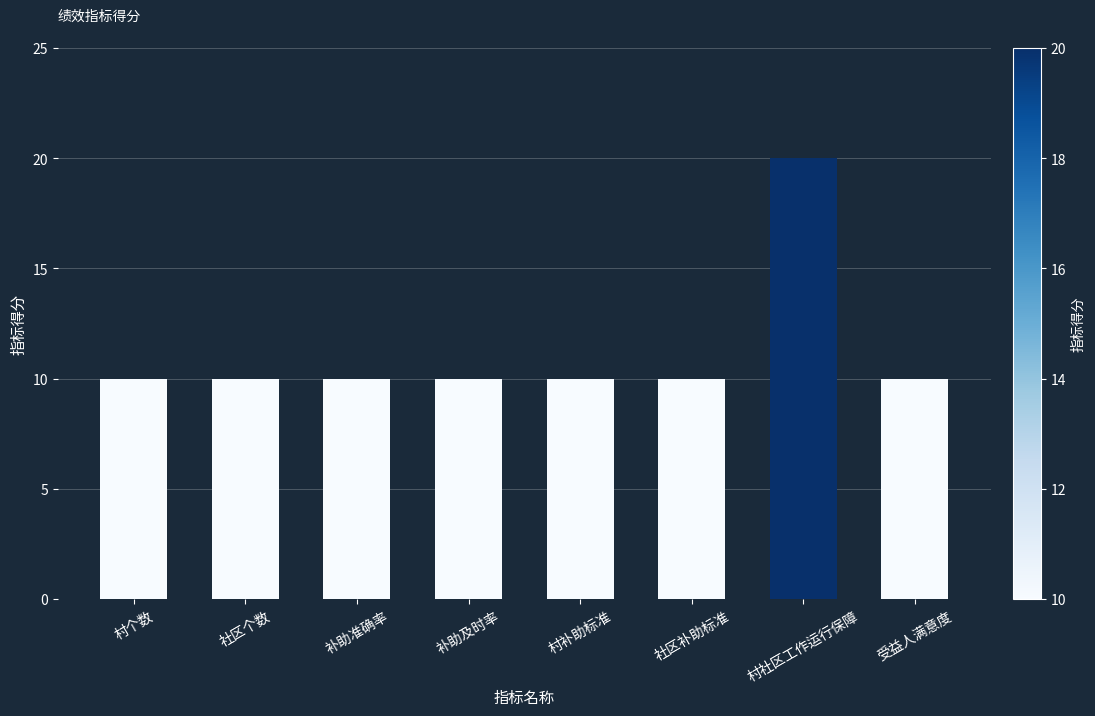

Reading right to left, extract all data points from this chart.

受益人满意度=10	村社区工作运行保障=20	社区补助标准=10	村补助标准=10	补助及时率=10	补助准确率=10	社区个数=10	村个数=10